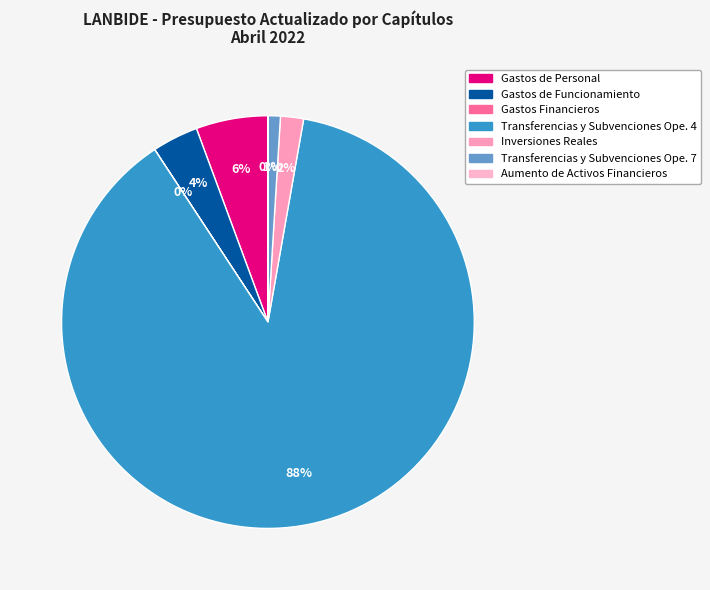

Rank the categories by value from highest to lowest.

Transferencias y Subvenciones Ope. 4, Gastos de Personal, Gastos de Funcionamiento, Inversiones Reales, Transferencias y Subvenciones Ope. 7, Aumento de Activos Financieros, Gastos Financieros